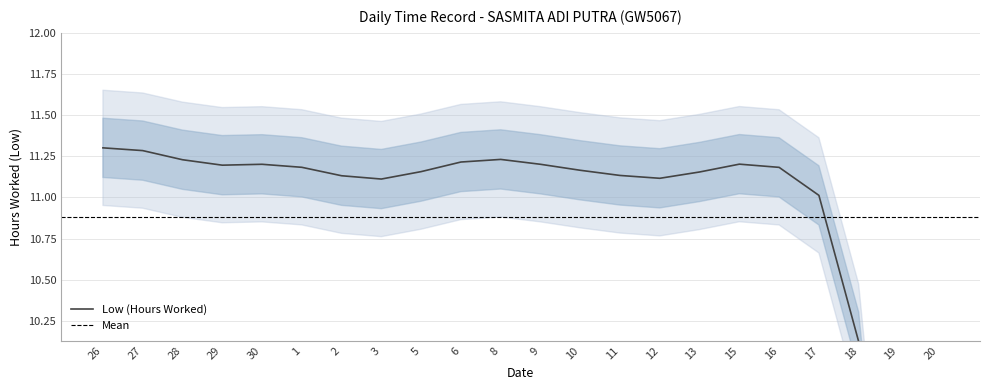

Where is the data nearest to the value 5?

20